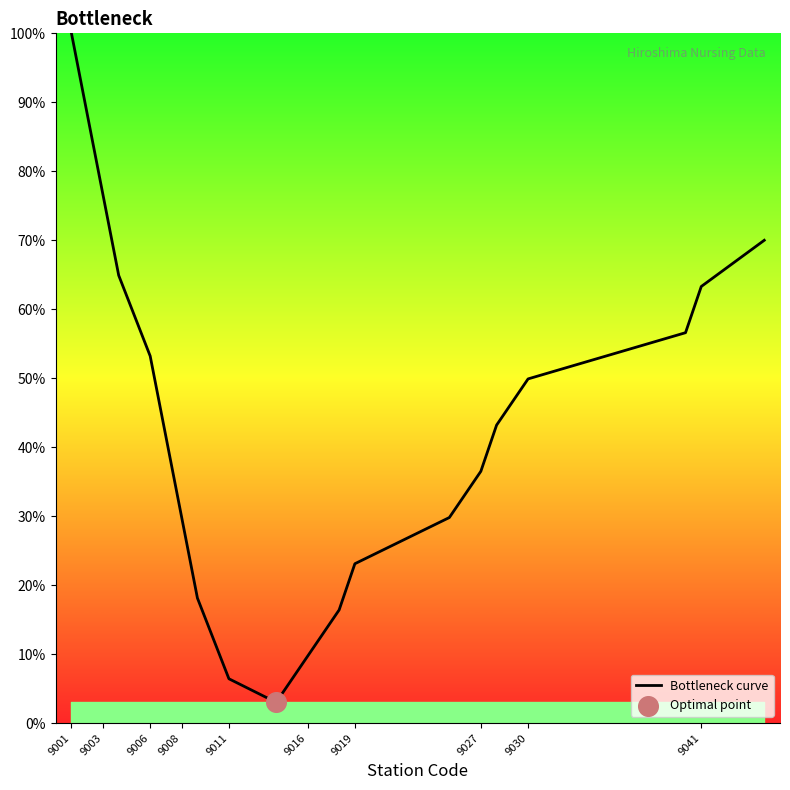

What is the minimum value shown in the chart?

3.0